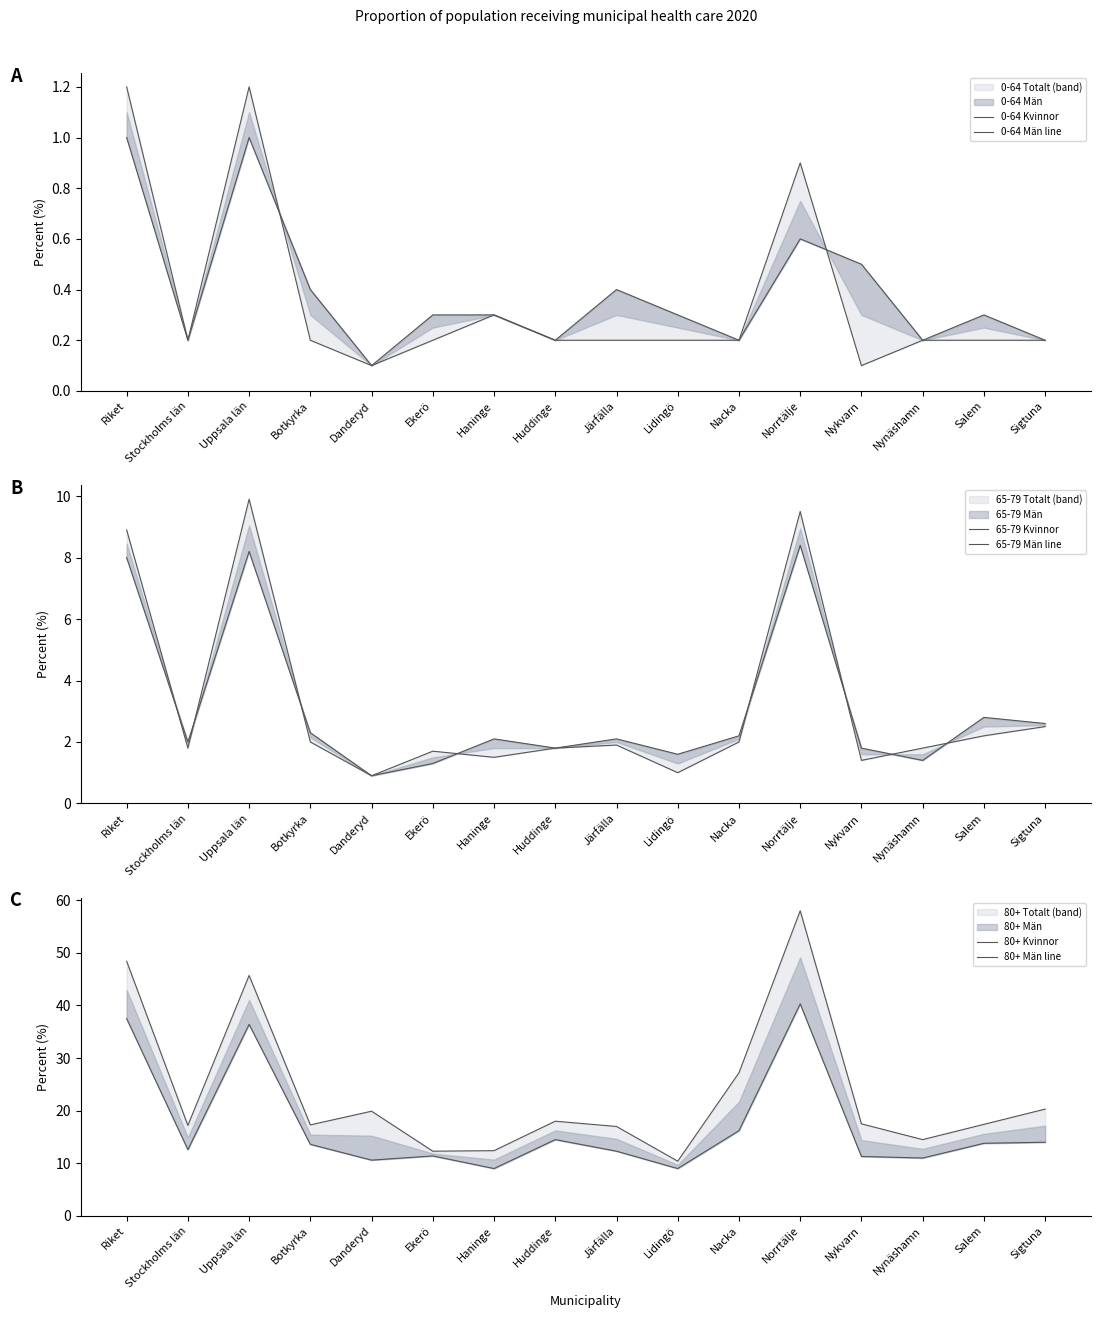

True or false: 65-79 Kvinnor and 65-79 Män line intersect in this chart.

True